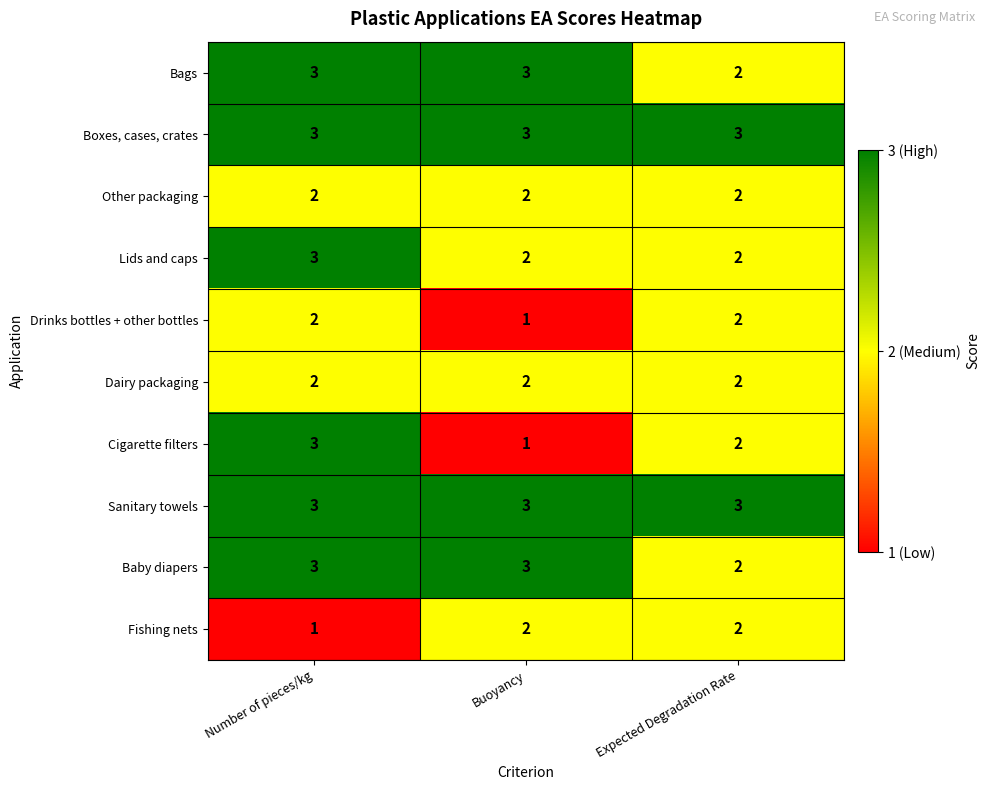

Where is Baby diapers nearest to the value 2?

Expected Degradation Rate